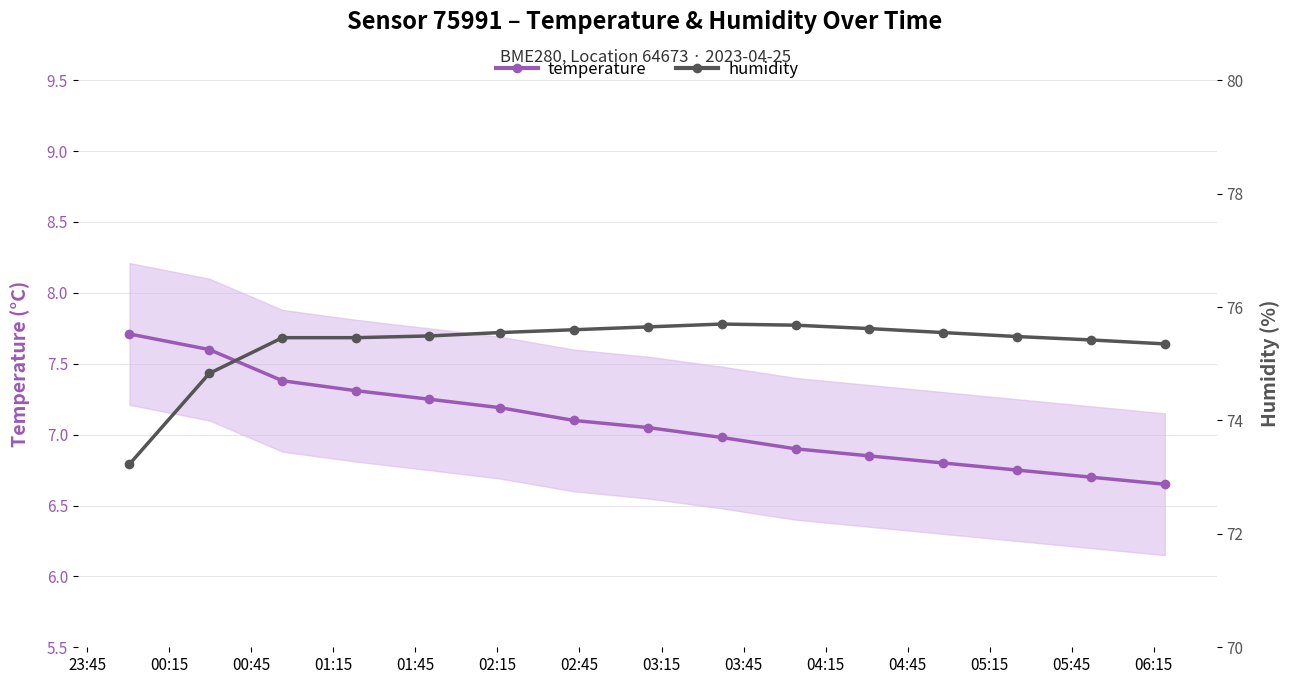

What is the value of the humidity point at the 4th from the left?

75.5